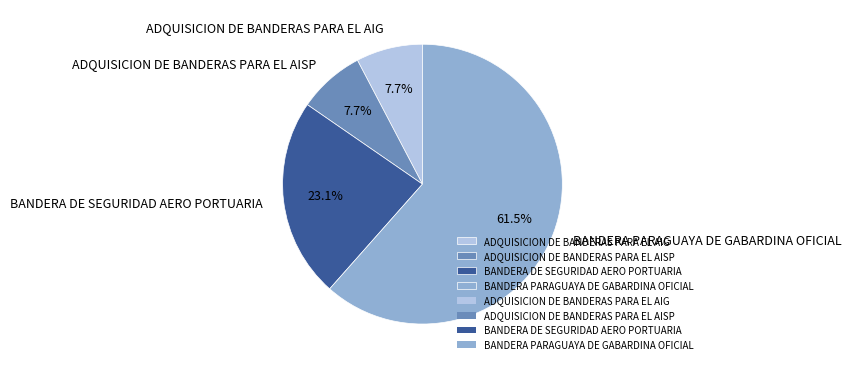

Count the number of slices in the pie.

4